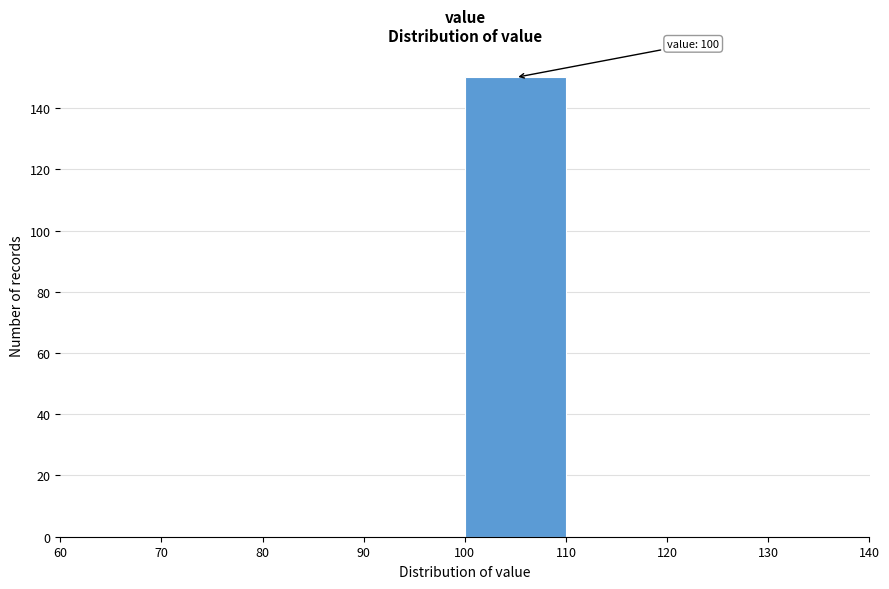

Which range on the x-axis has the tallest bar?

100 to 110